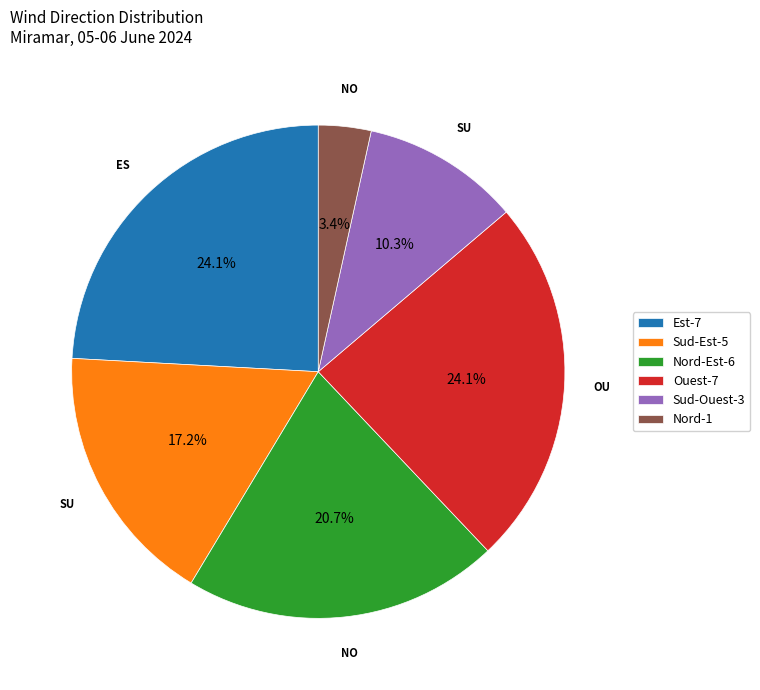

Does any single category account for the majority?

No